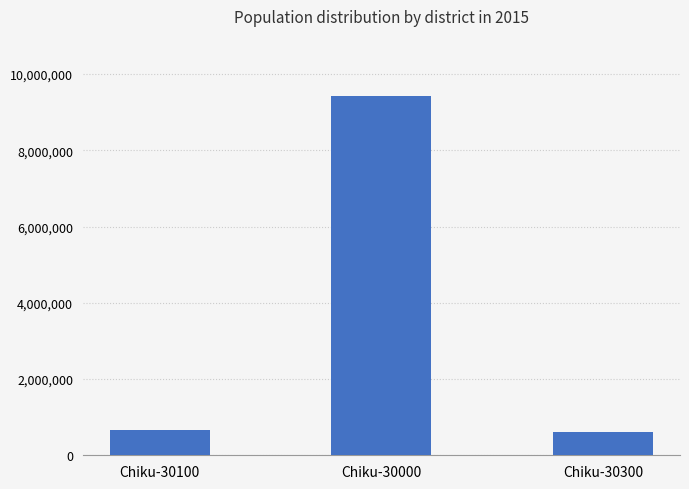

What is the change in value from Chiku-30100 to Chiku-30000?

+8759778